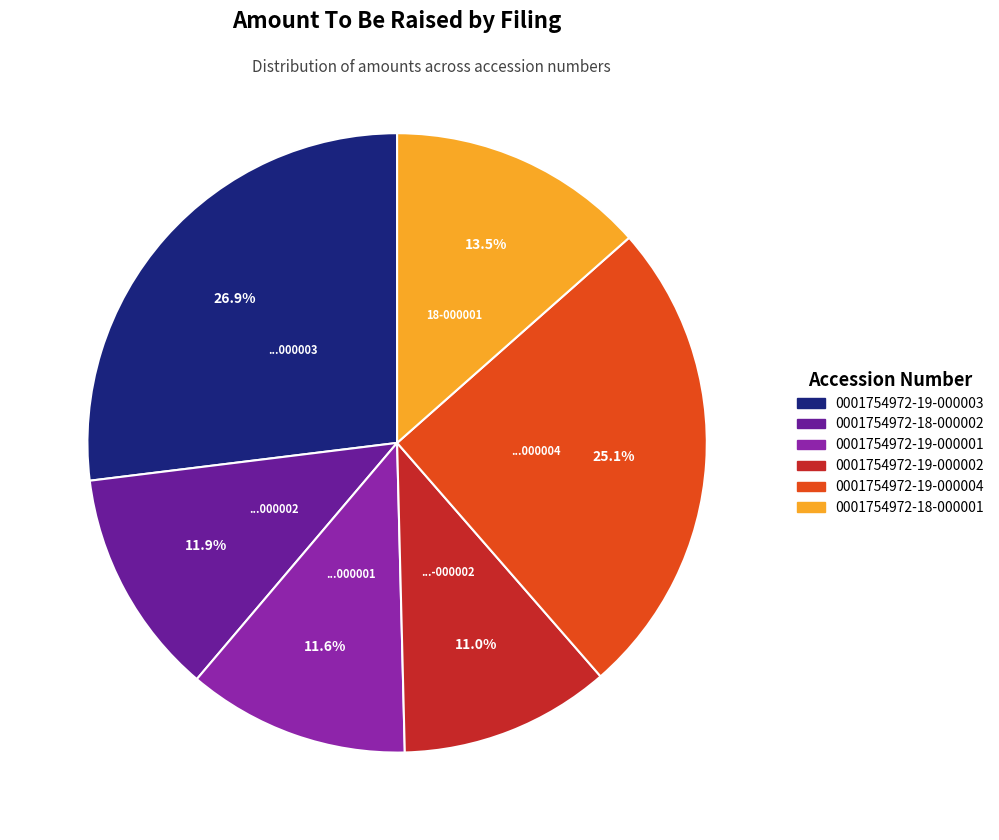

The 0001754972-19-000004 slice represents 20% of the pie. True or false?

False